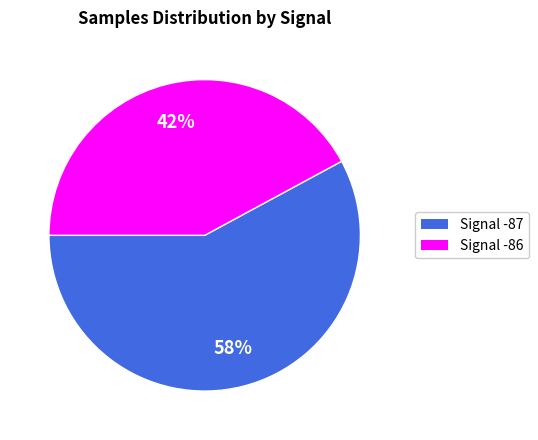

How many slices are in this pie chart?

2